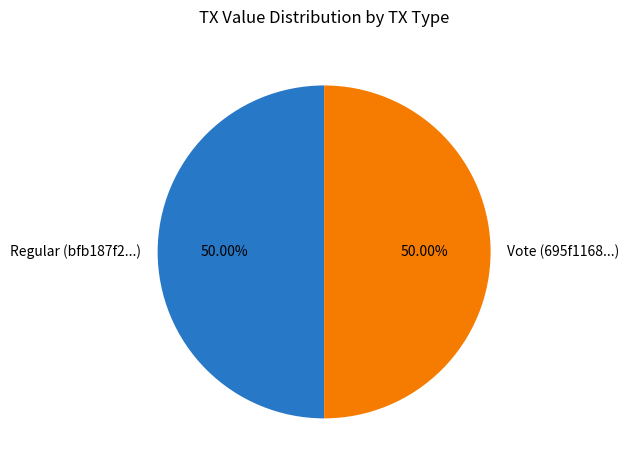

True or false: Regular accounts for 1% of the total.

False